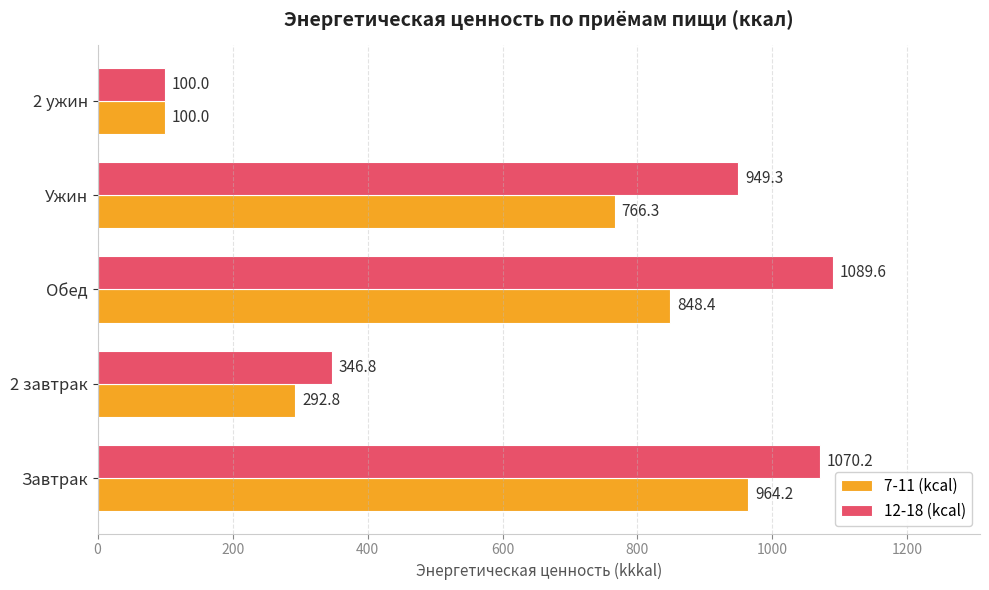

Where is 12-18 (kcal) nearest to the value 594?

2 завтрак